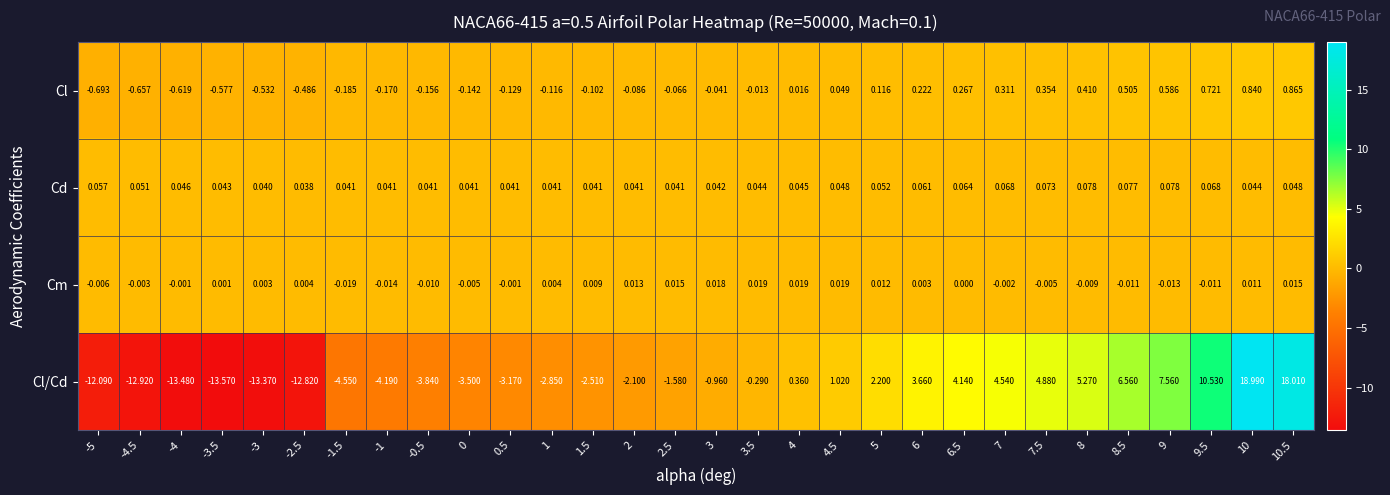

Is the value of Cl/Cd at 5 greater than the value of Cd at -4?

Yes